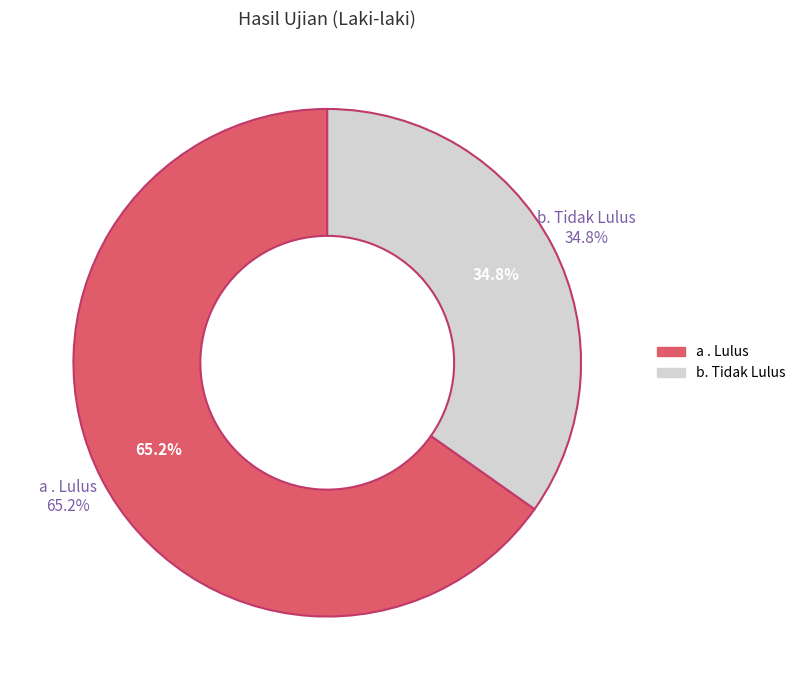

How many segments does this pie chart have?

2